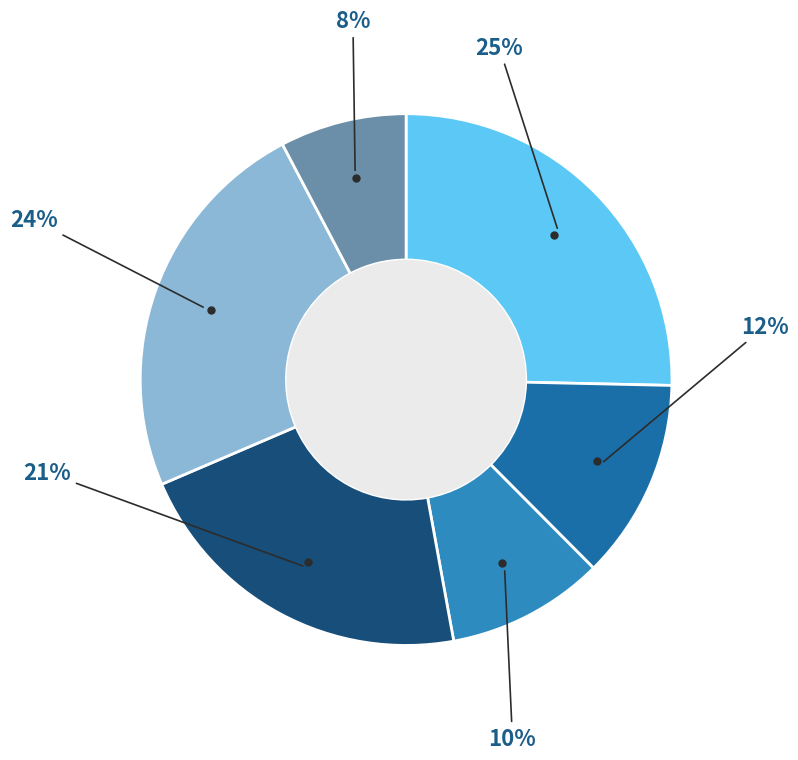

To the nearest percent, what is the average slice percentage?

17%